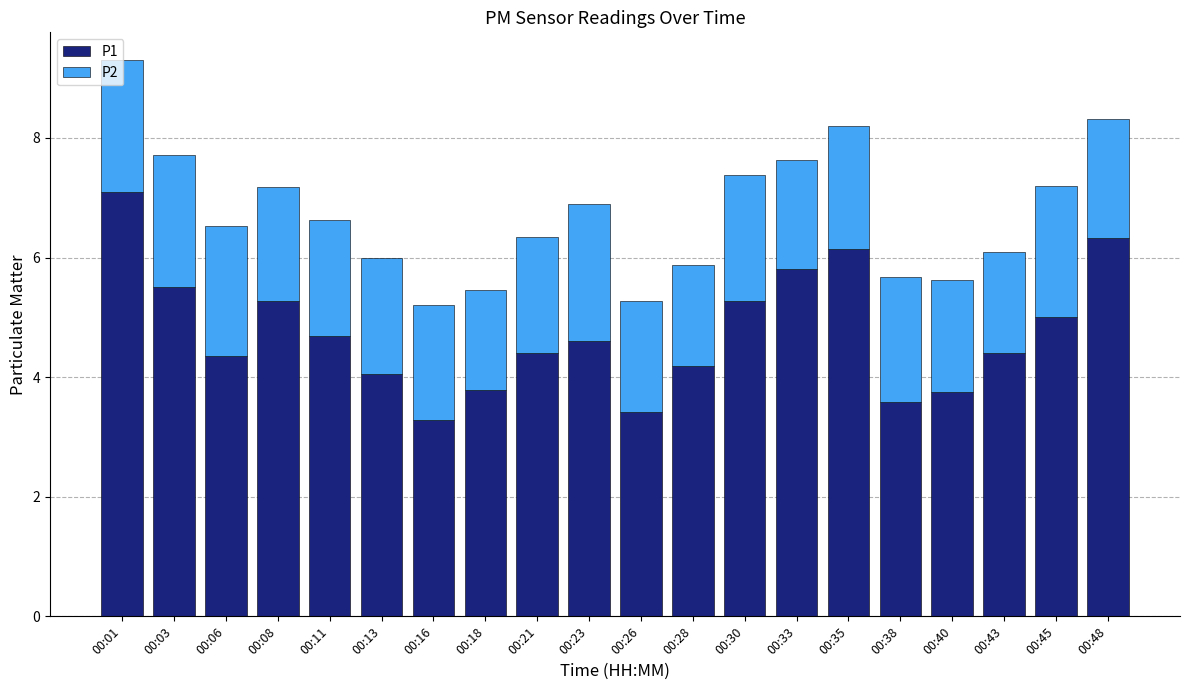

What is the value of the P1 bar at the 10th from the left?

4.6